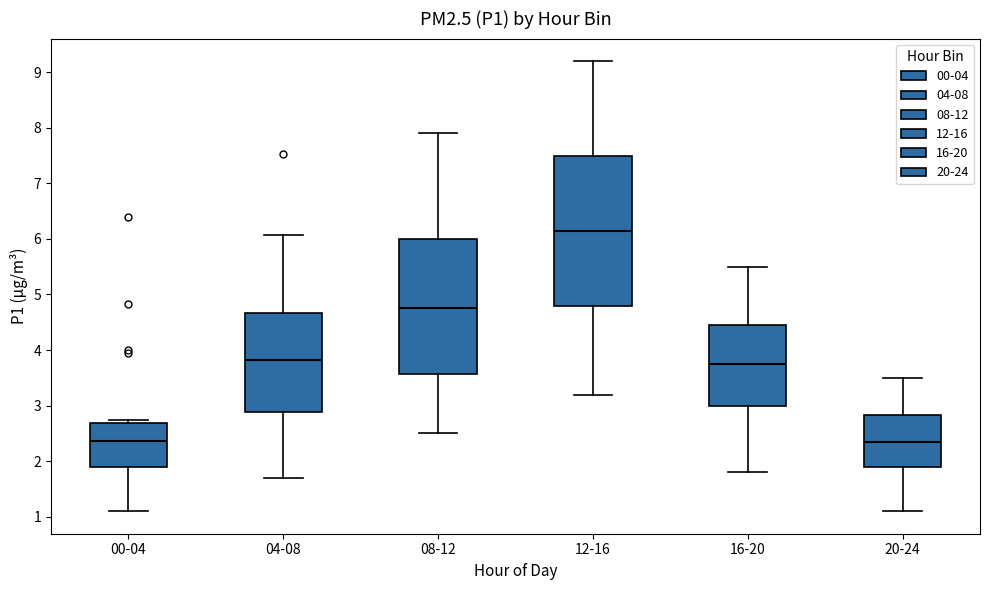

Which box's median line is the highest?

12-16